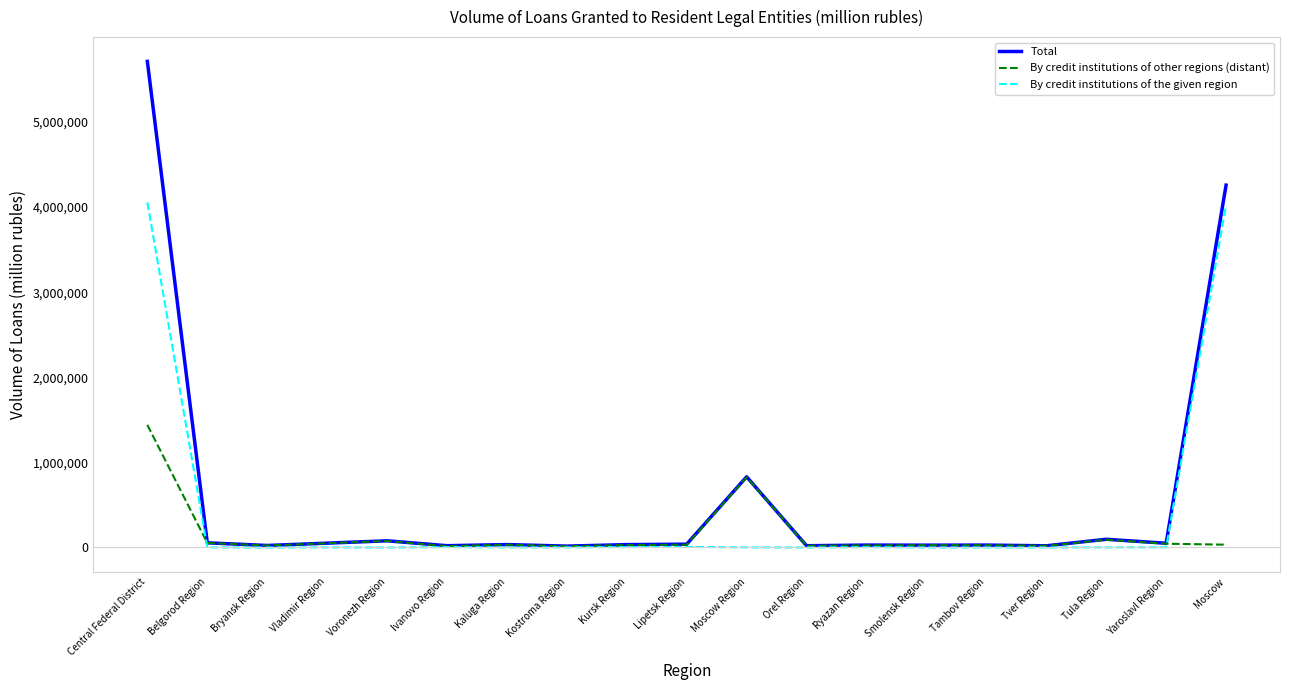

Which series has the largest total across all categories?

Total